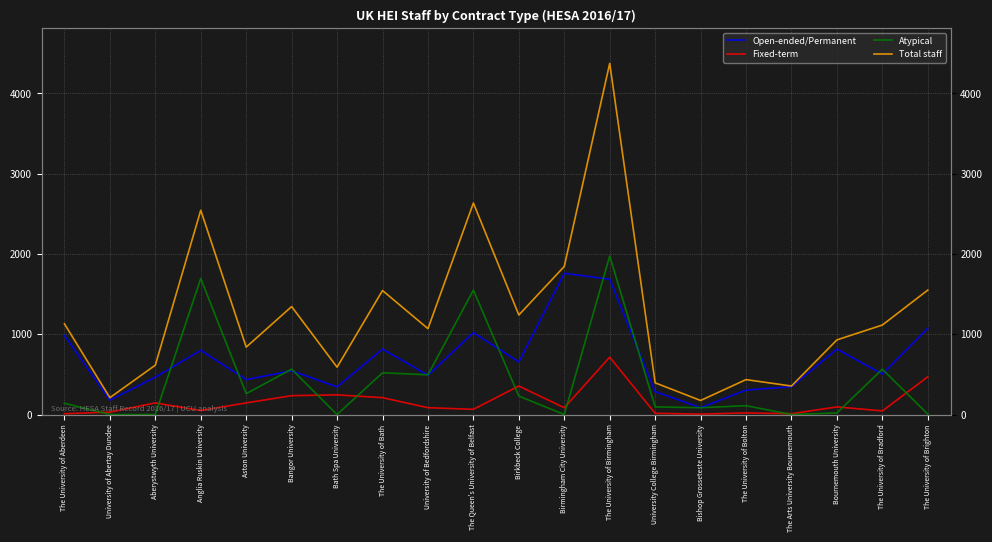

Which series has the largest total across all categories?

Total staff